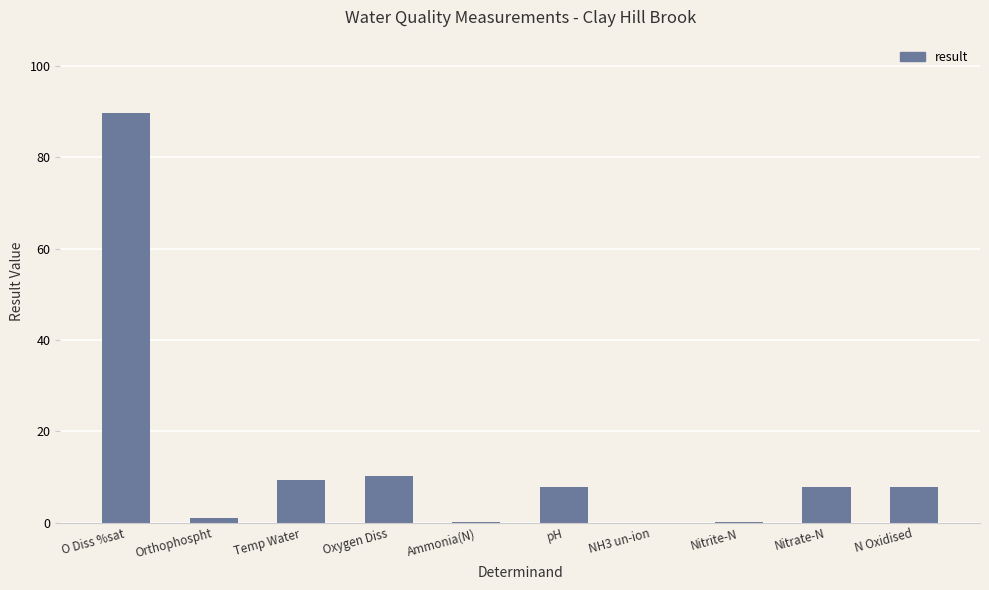

How many categories are shown in the chart?

10